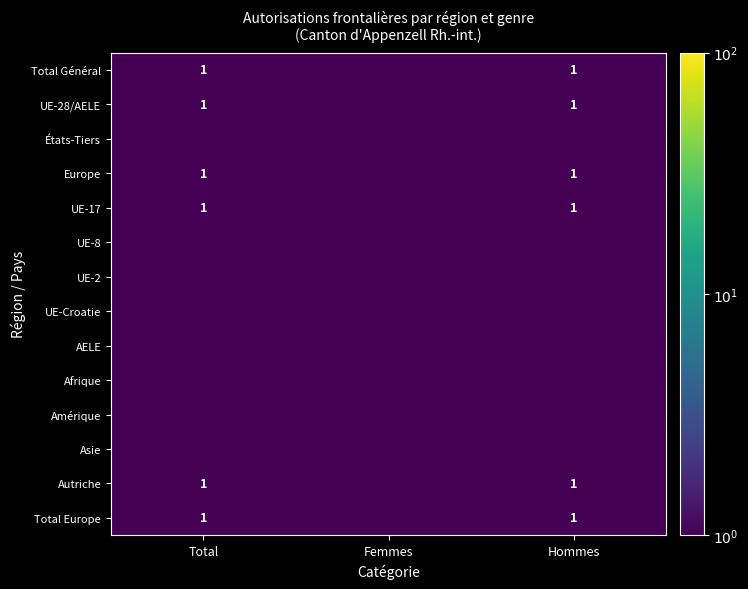

The value of Total Général at Total is 0.4. True or false?

False